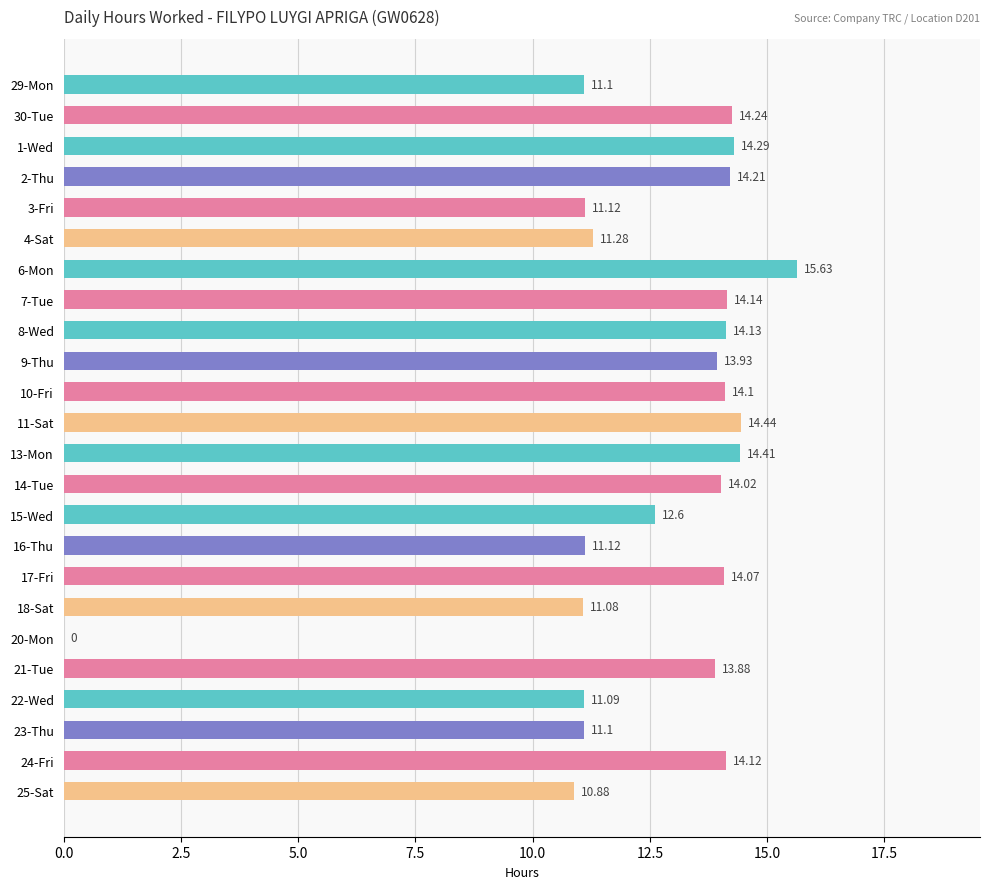

What is the sum of all values?

301.0